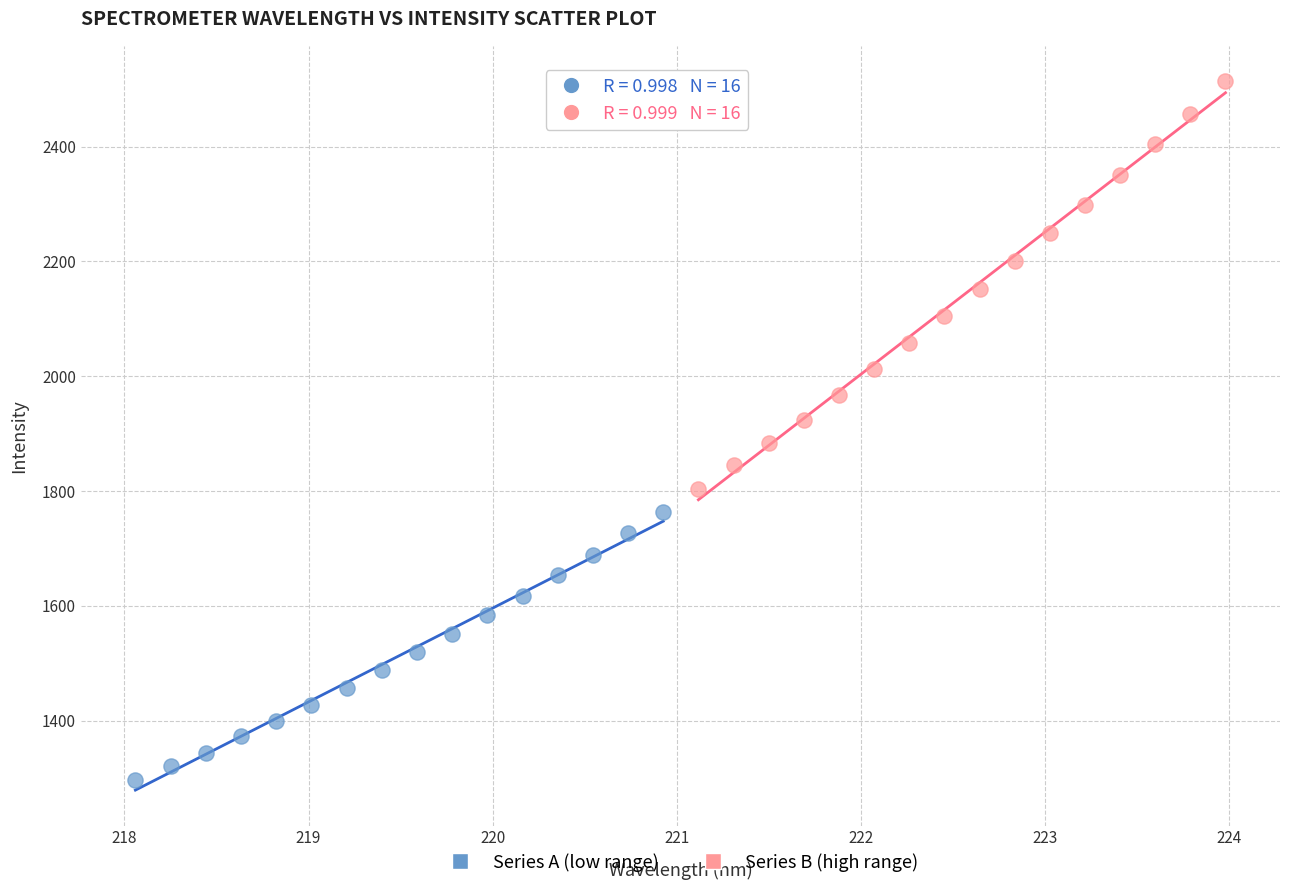

Which series reaches the minimum Y coordinate?

Series A (low range)